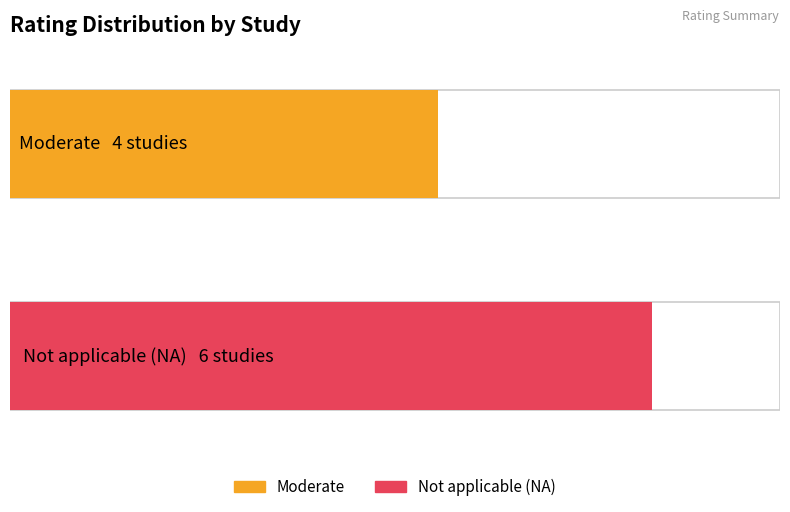

The value at WWHV094848 is 1. True or false?

False